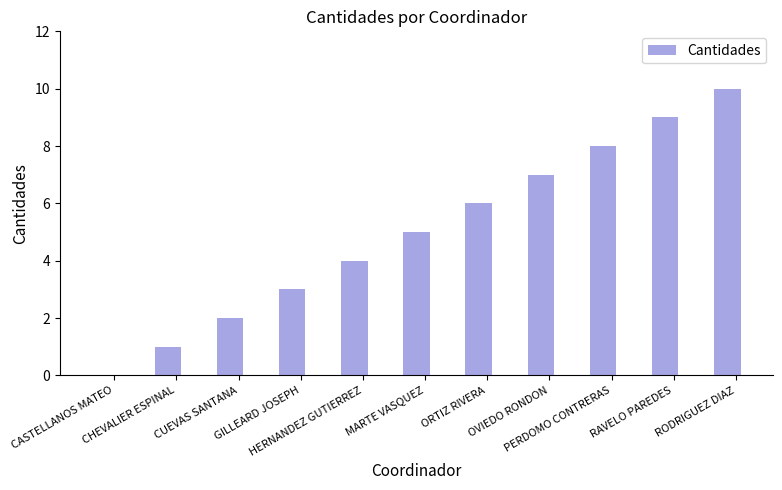

What is the greatest value displayed?

10